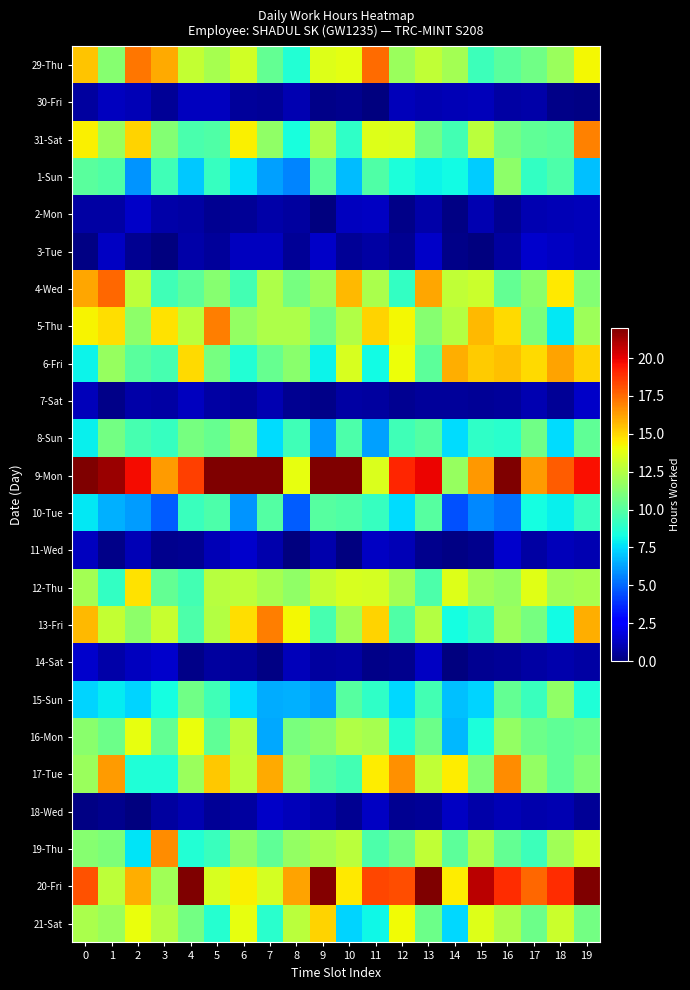

Between 12 and 14, which is larger?

14